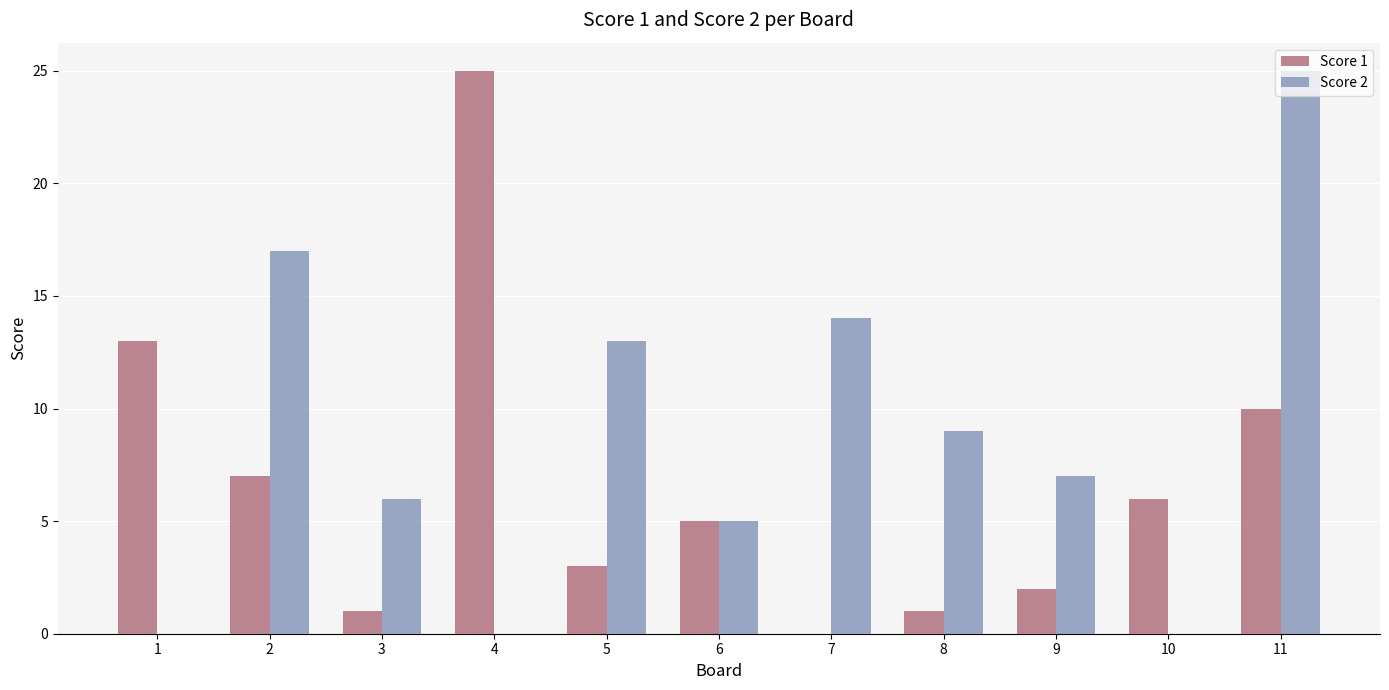

What is the spread (max minus min) of values at 1?

13